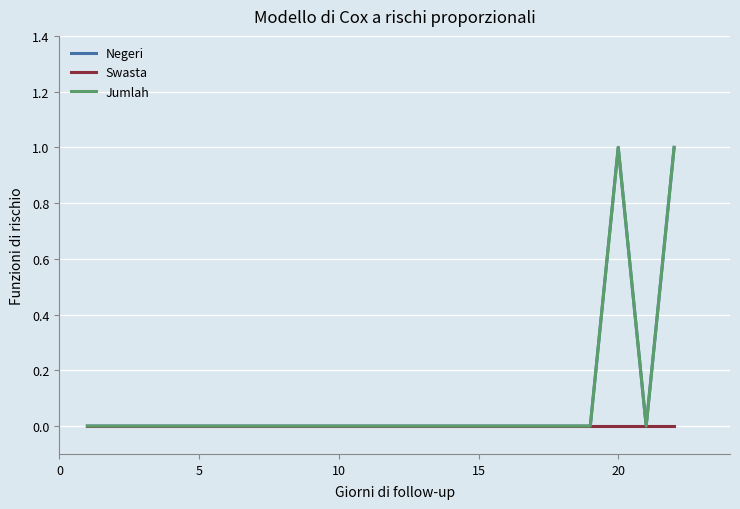

True or false: Swasta and Negeri cross at least once.

False